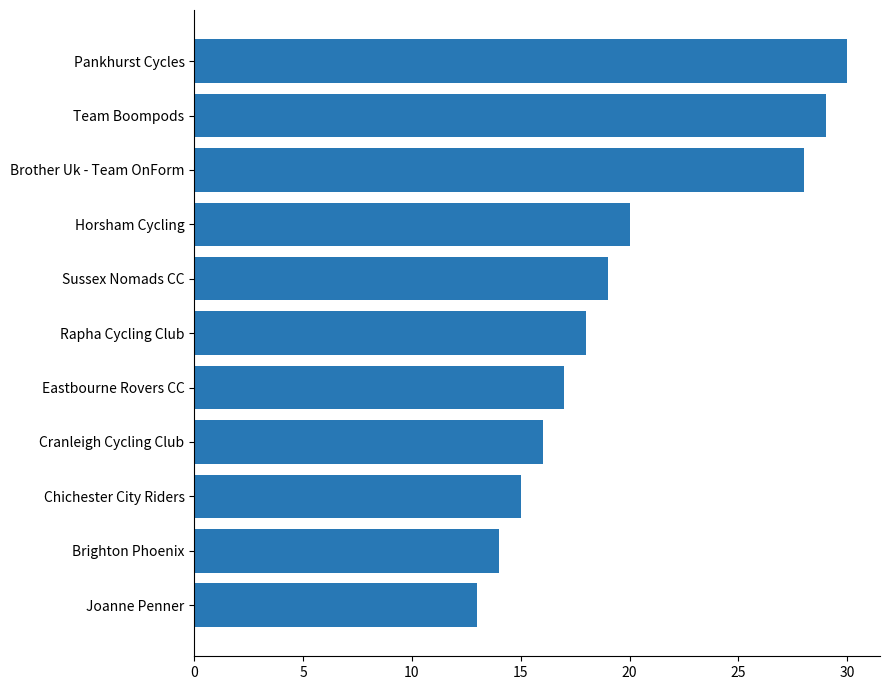

What is the difference between the second highest and second lowest values?

15